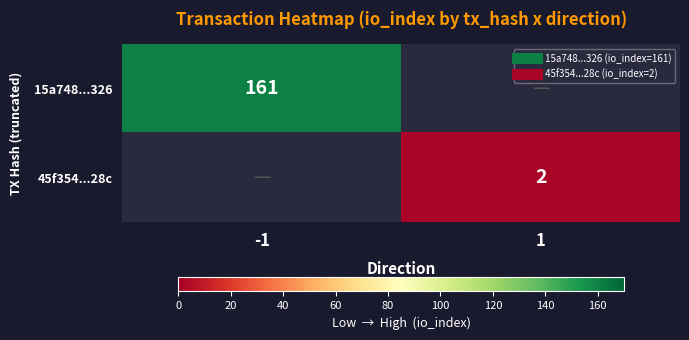

What is the minimum value shown in the chart?

2.0